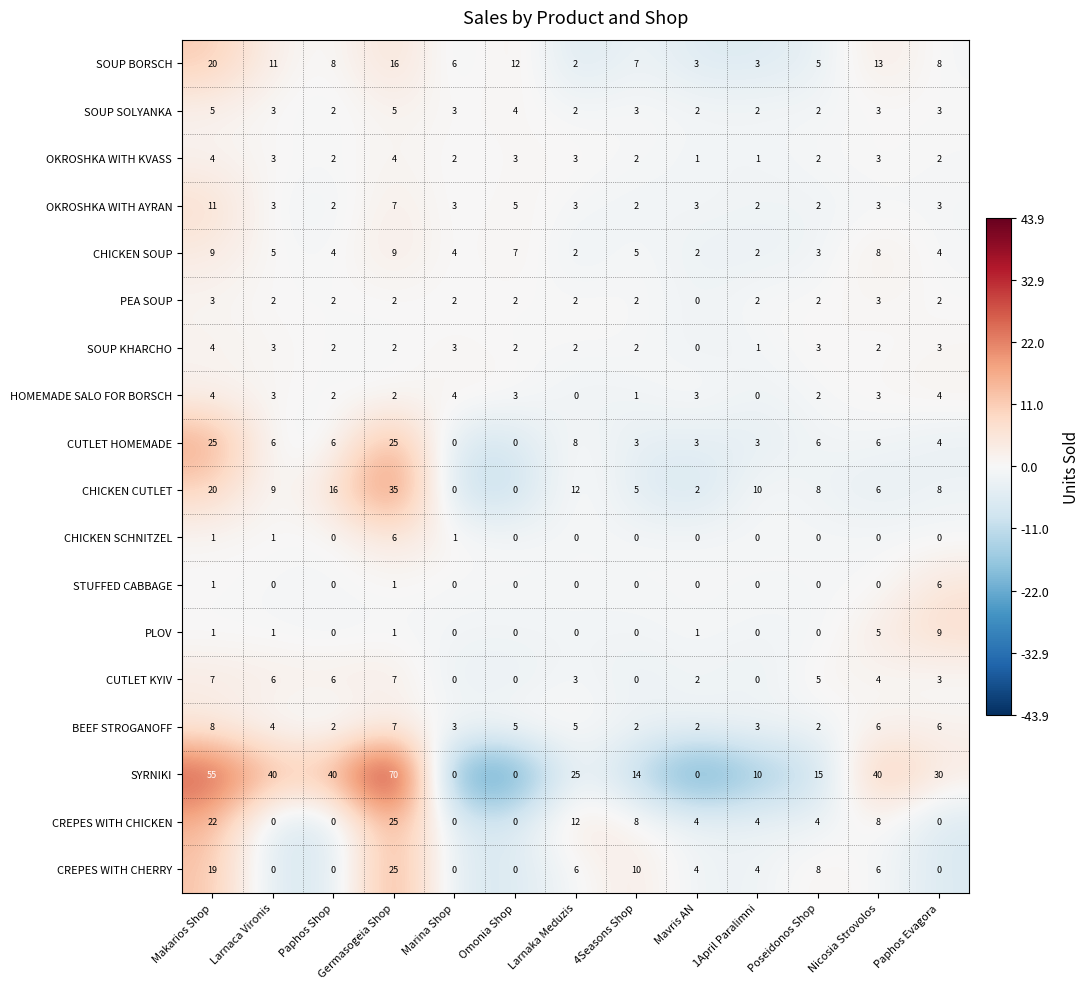

What is the maximum value shown in the chart?

70